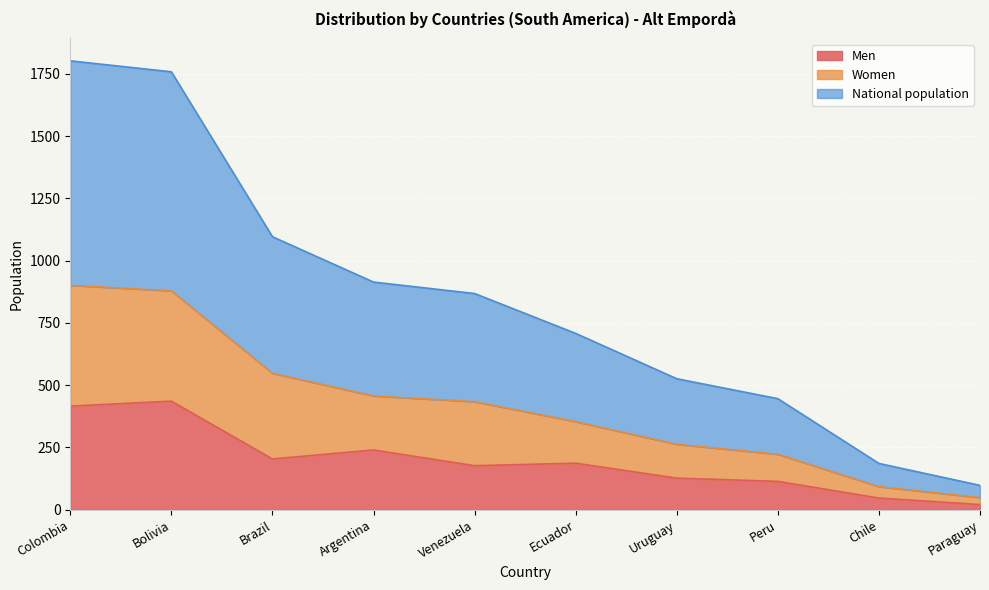

Which label corresponds to the smallest value in the chart?

Paraguay